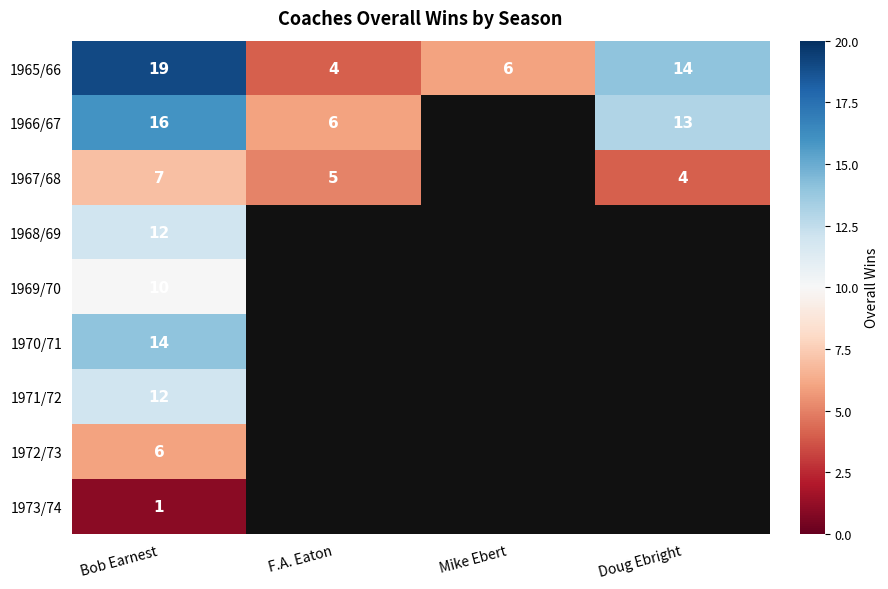

Is it true that 1967/68 equals 5 at F.A. Eaton?

True